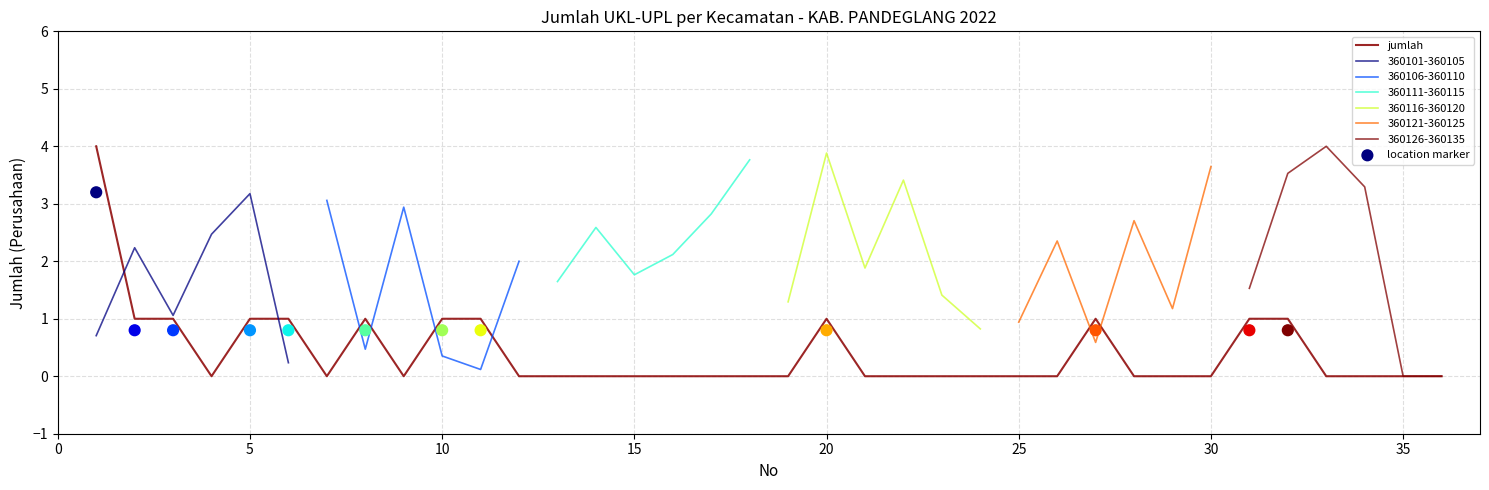

True or false: jumlah has a value of 1 at 20.

True